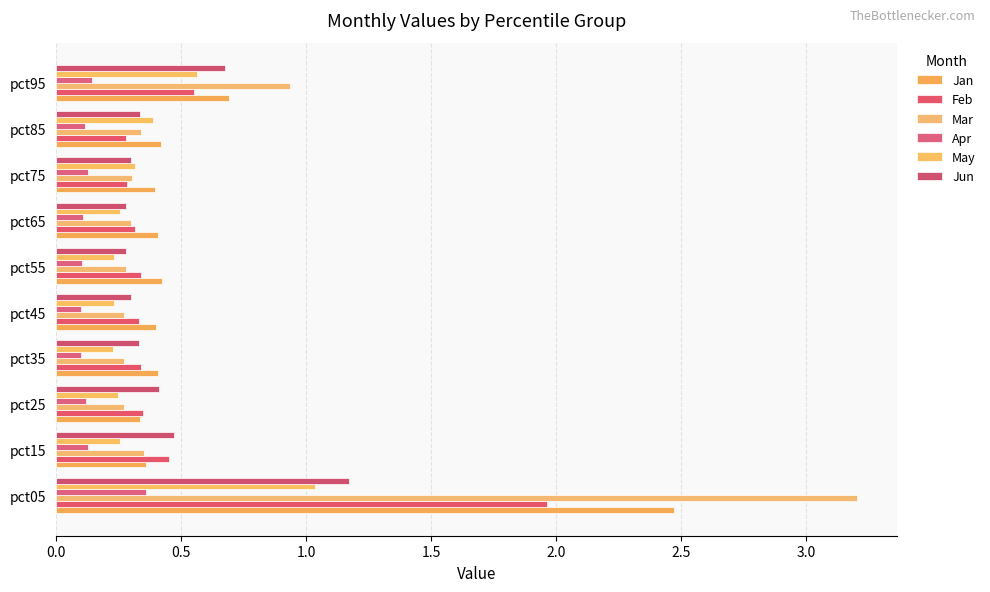

Reading right to left, extract all data points from this chart.

Jan: 0.7	0.4	0.4	0.4	0.4	0.4	0.4	0.3	0.4	2.5
Feb: 0.6	0.3	0.3	0.3	0.3	0.3	0.3	0.3	0.5	2.0
Mar: 0.9	0.3	0.3	0.3	0.3	0.3	0.3	0.3	0.3	3.2
Apr: 0.1	0.1	0.1	0.1	0.1	0.1	0.1	0.1	0.1	0.4
May: 0.6	0.4	0.3	0.3	0.2	0.2	0.2	0.2	0.3	1.0
Jun: 0.7	0.3	0.3	0.3	0.3	0.3	0.3	0.4	0.5	1.2